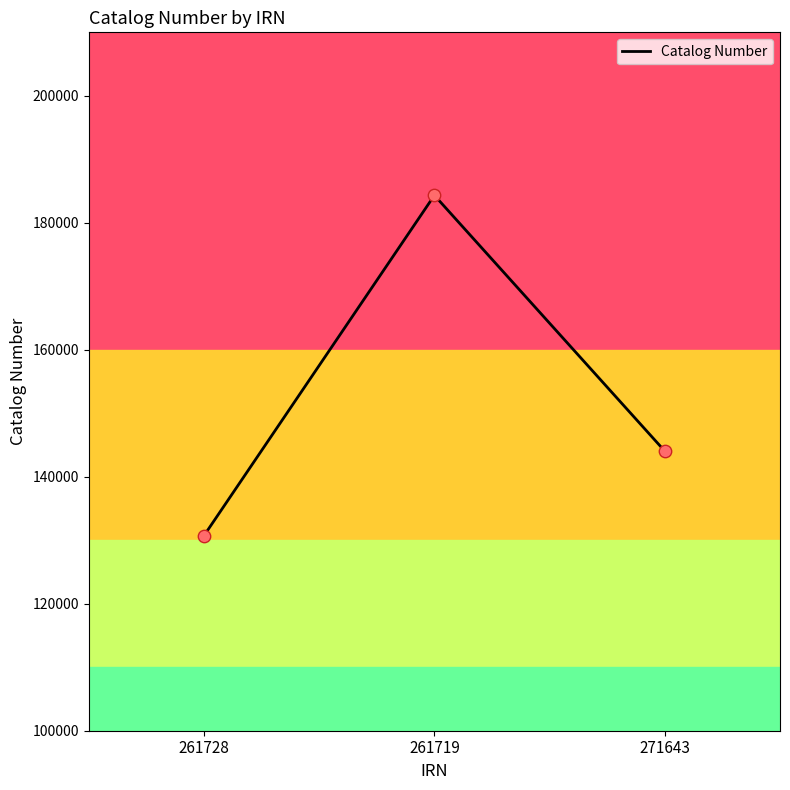

Approximately how many times larger is the value at 271643 compared to 261728?

1.1